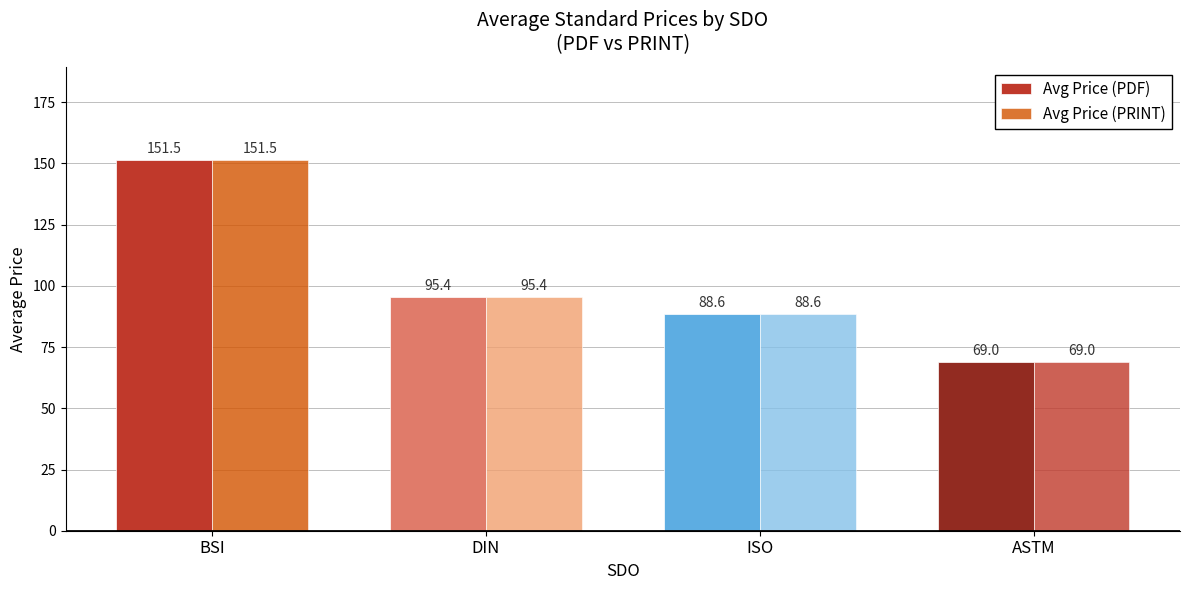

True or false: Avg Price (PDF) has a value of 152.6 at ISO.

False